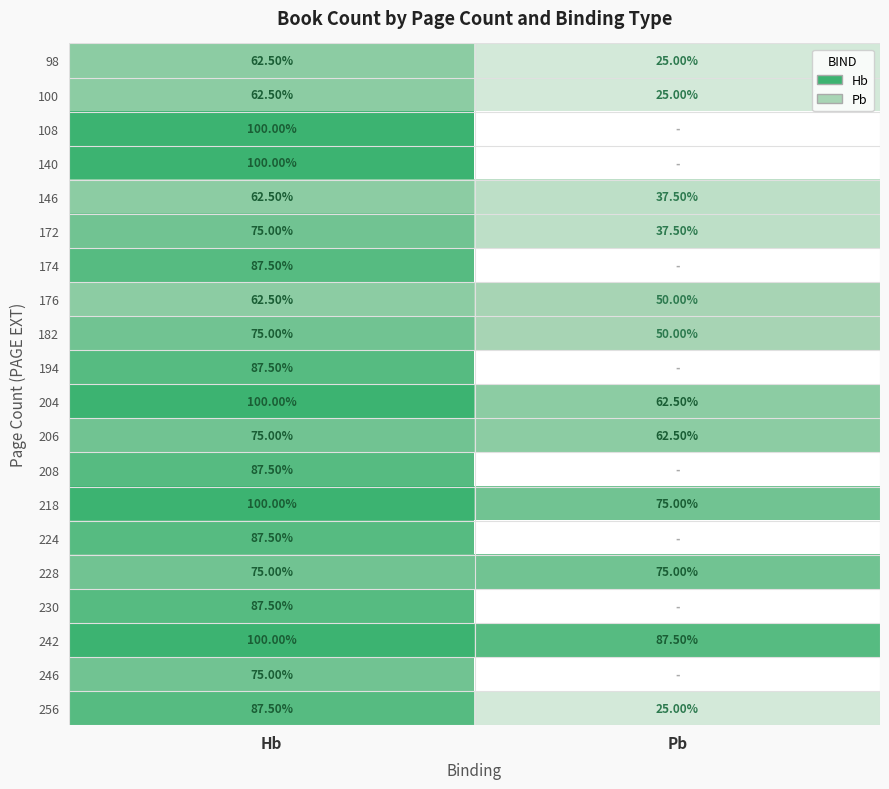

Is the value of 100 at Pb greater than the value of 176 at Pb?

No